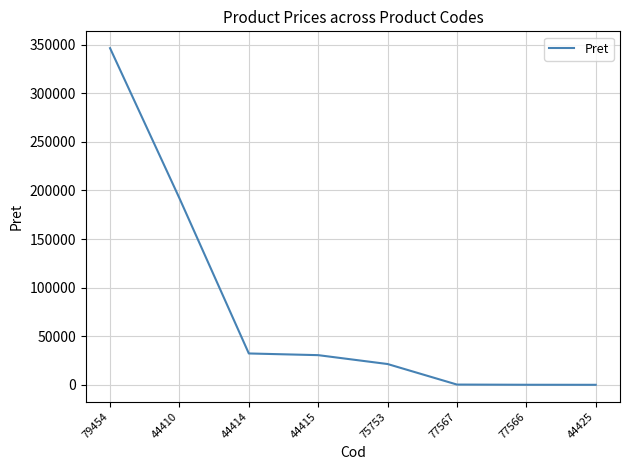

True or false: the data has more than 2 interior local peaks.

False